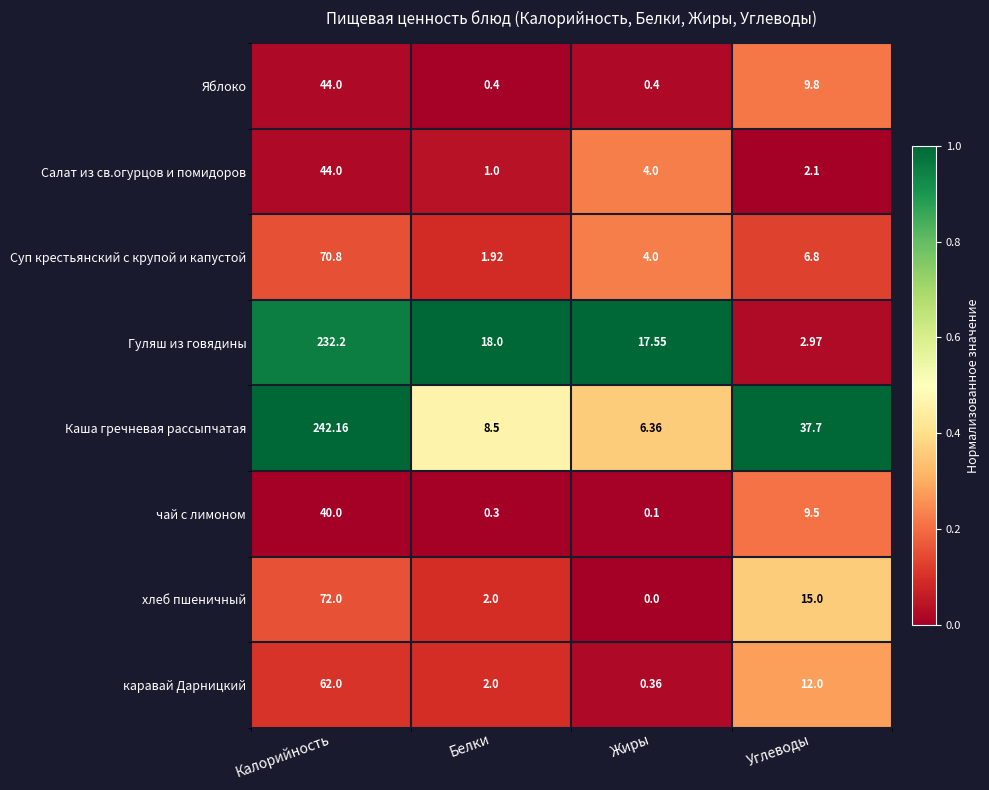

Where is Салат из св.огурцов и помидоров nearest to the value 22?

Жиры